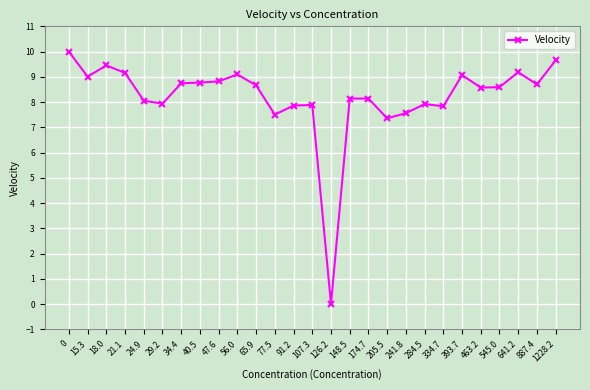

The value at 15.3 is 9.0. True or false?

True